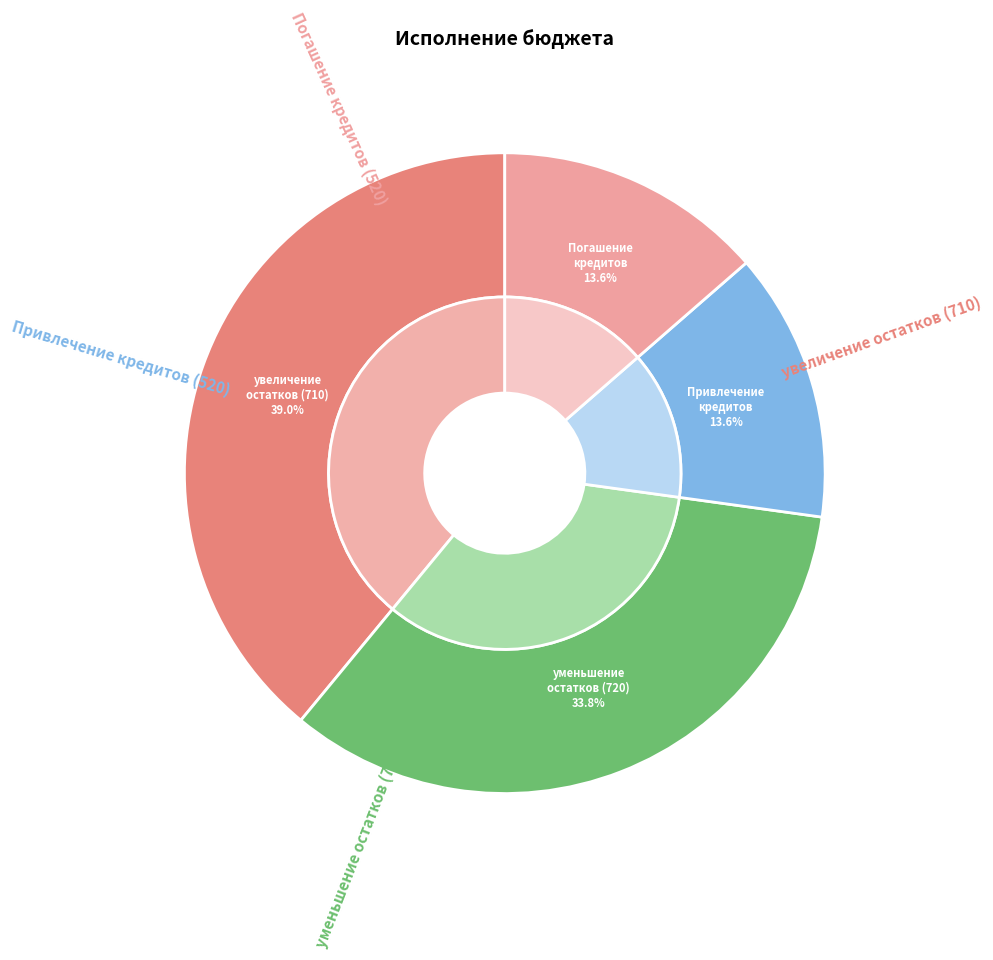

Count the number of slices in the pie.

4